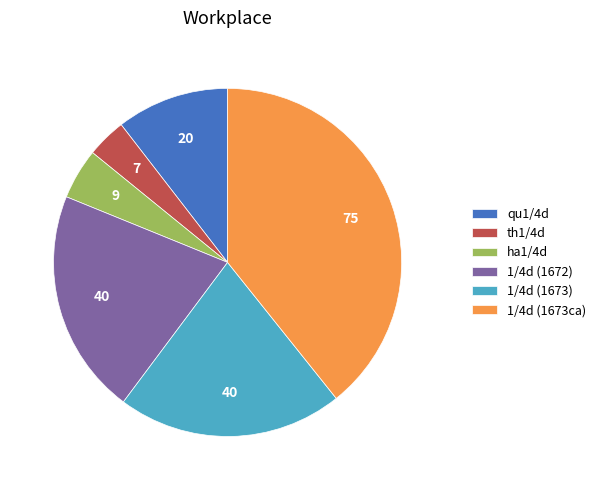

Which category has the smallest portion of the pie?

th1/4d